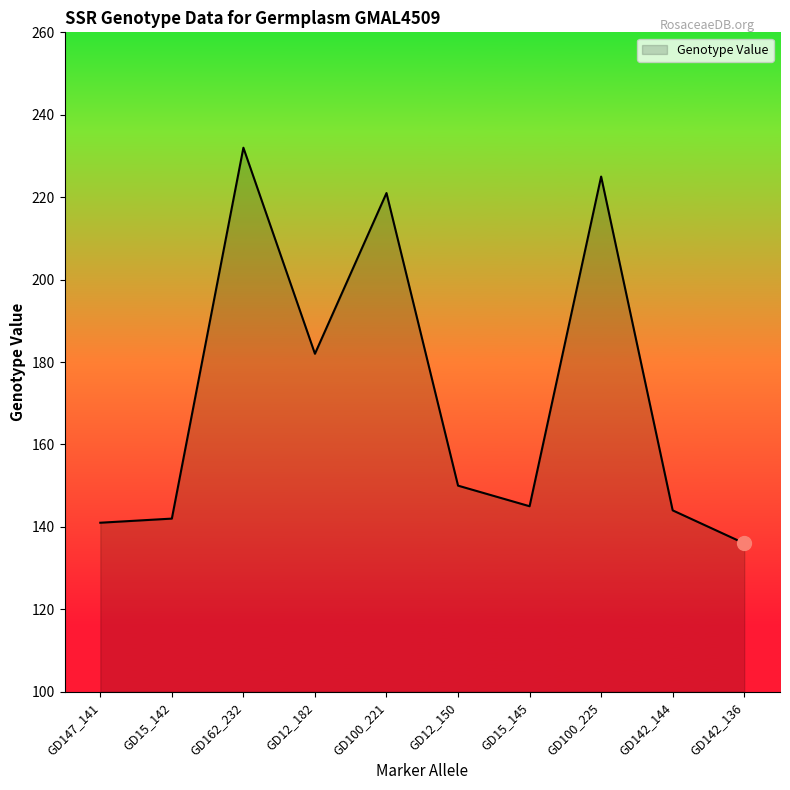

At which label is the value closest to 184?

GD12_182